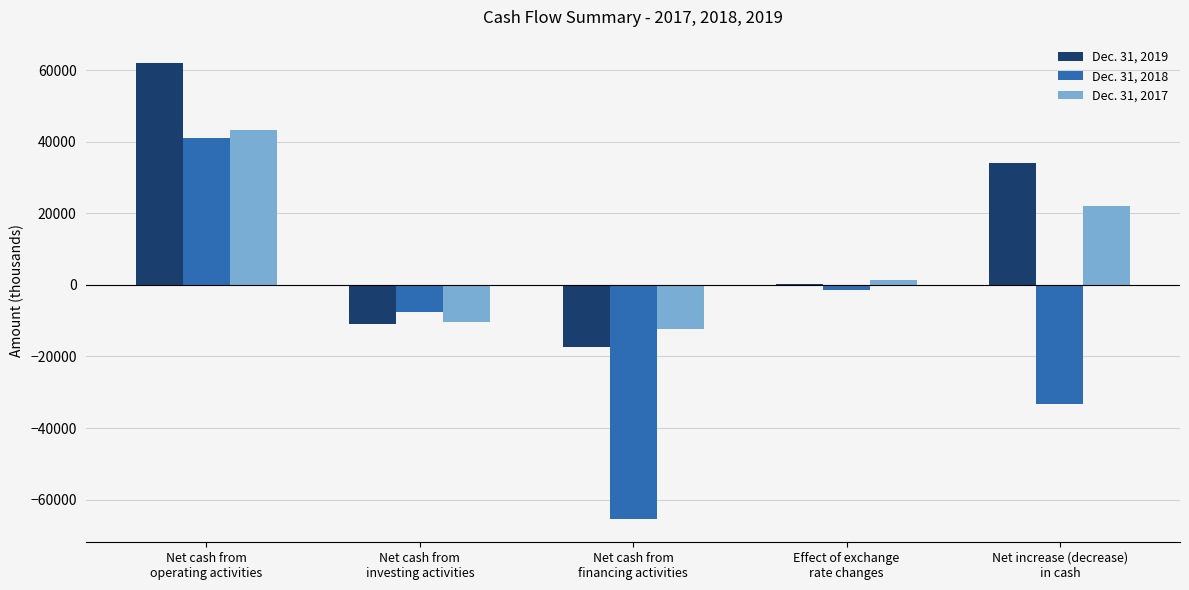

What is the greatest value displayed?

62174